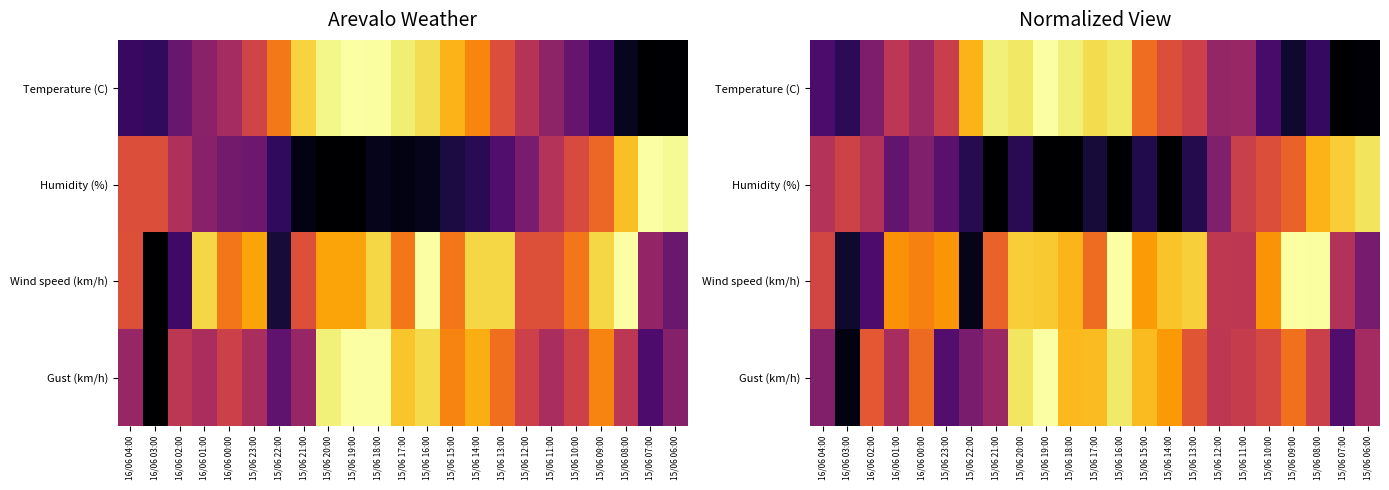

The value of Temperature (C) at 15/06 17:00 is 0.4. True or false?

False